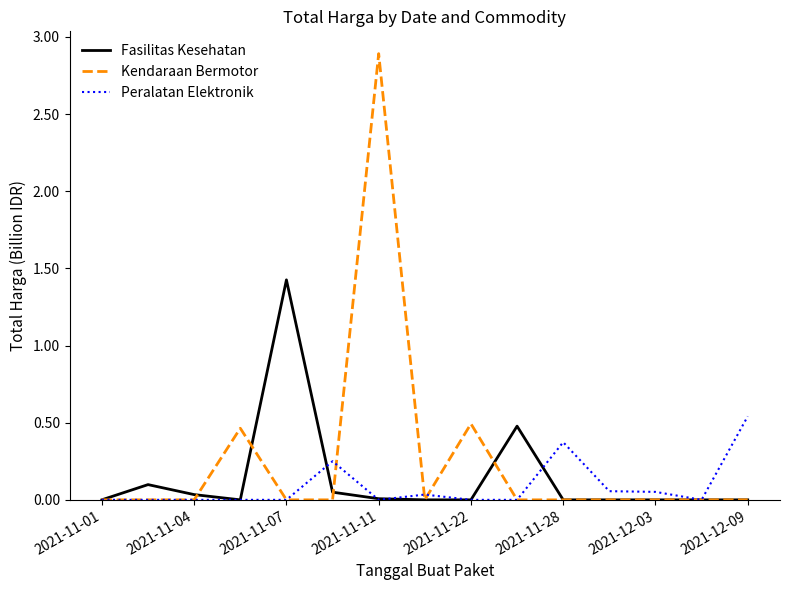

Rank the series by their maximum value, from highest to lowest.

Kendaraan Bermotor, Fasilitas Kesehatan, Peralatan Elektronik